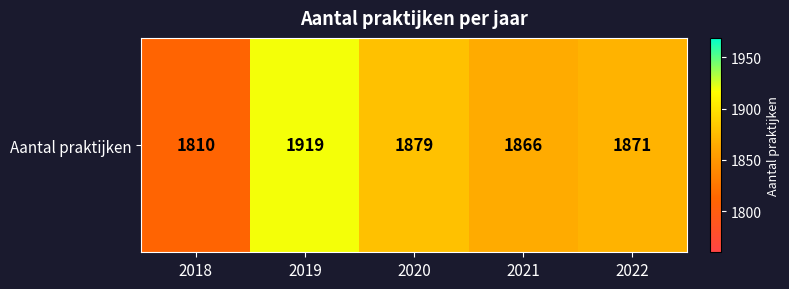

Which label corresponds to the smallest value in the chart?

2018